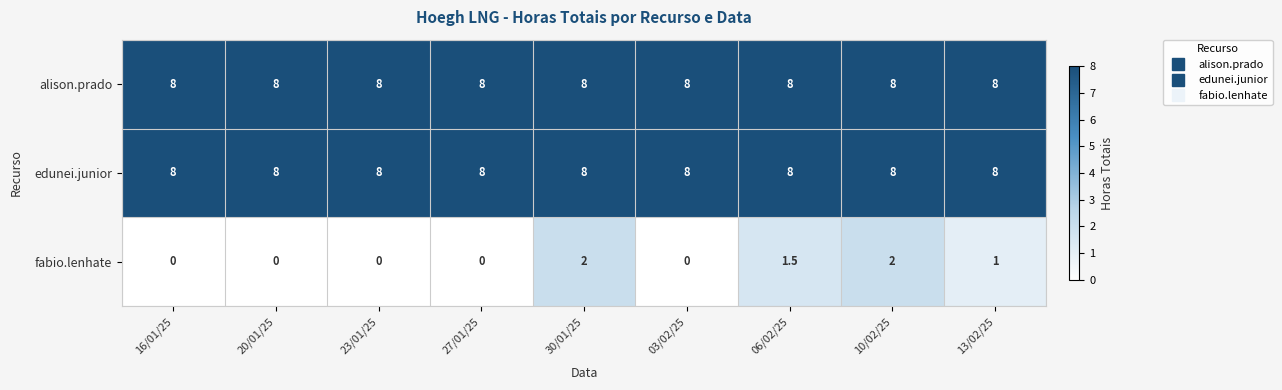

Reading left to right, transcribe all the data shown in this chart.

alison.prado: 16/01/25=8.0	20/01/25=8.0	23/01/25=8.0	27/01/25=8.0	30/01/25=8.0	03/02/25=8.0	06/02/25=8.0	10/02/25=8.0	13/02/25=8.0
edunei.junior: 16/01/25=8.0	20/01/25=8.0	23/01/25=8.0	27/01/25=8.0	30/01/25=8.0	03/02/25=8.0	06/02/25=8.0	10/02/25=8.0	13/02/25=8.0
fabio.lenhate: 16/01/25=0.0	20/01/25=0.0	23/01/25=0.0	27/01/25=0.0	30/01/25=2.0	03/02/25=0.0	06/02/25=1.5	10/02/25=2.0	13/02/25=1.0